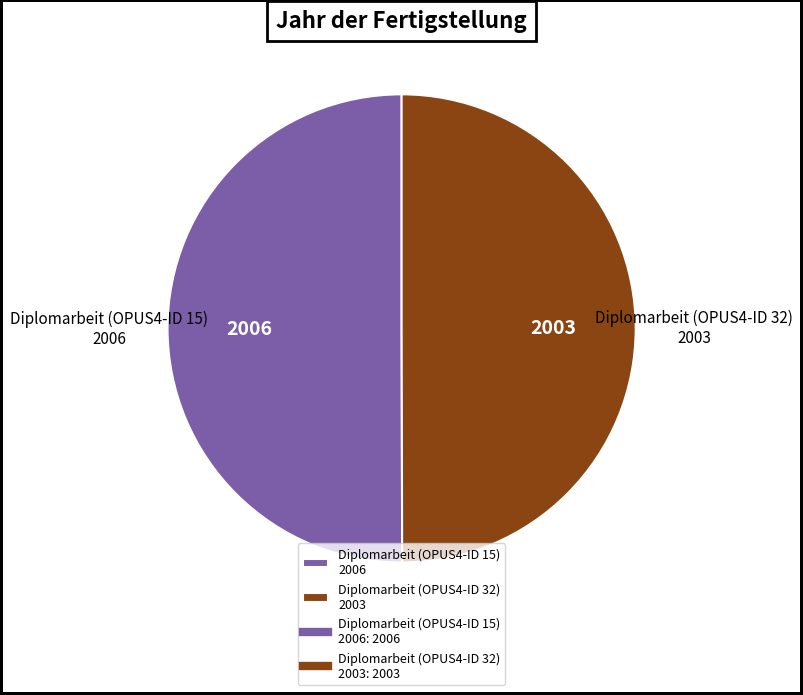

The Diplomarbeit (OPUS4-ID 15) 2006 slice represents 50% of the pie. True or false?

True